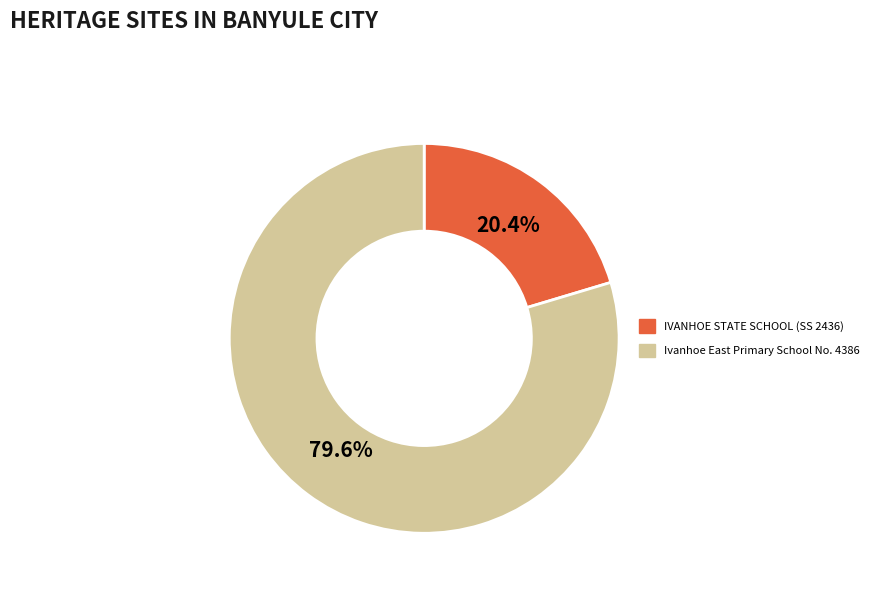

Rank the categories by value from lowest to highest.

IVANHOE STATE SCHOOL (SS 2436), Ivanhoe East Primary School No. 4386